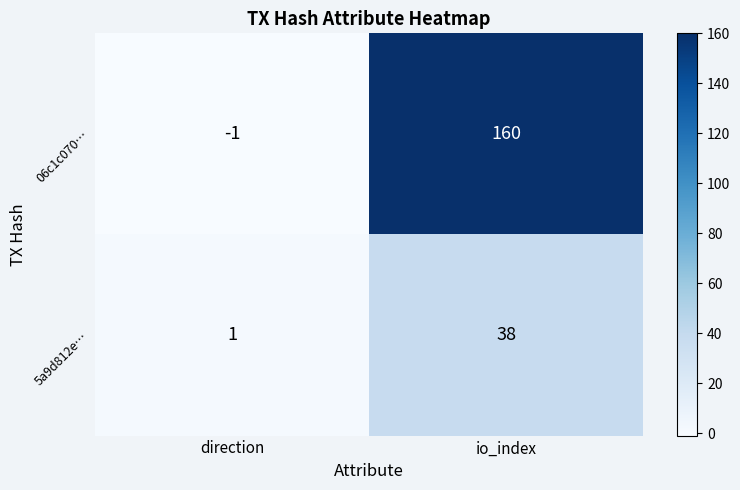

Reading left to right, extract all data points from this chart.

06c1c070…: direction=-1	io_index=160
5a9d812e…: direction=1	io_index=38